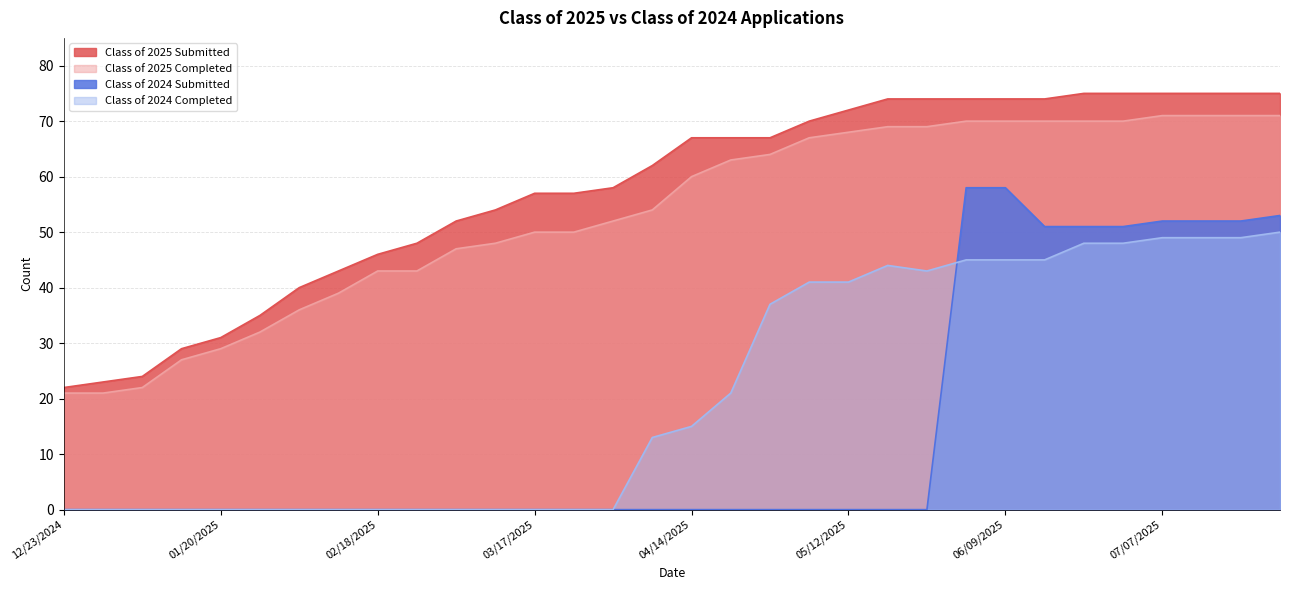

Rank the series by their maximum value, from highest to lowest.

Class of 2025 Submitted, Class of 2025 Completed, Class of 2024 Submitted, Class of 2024 Completed